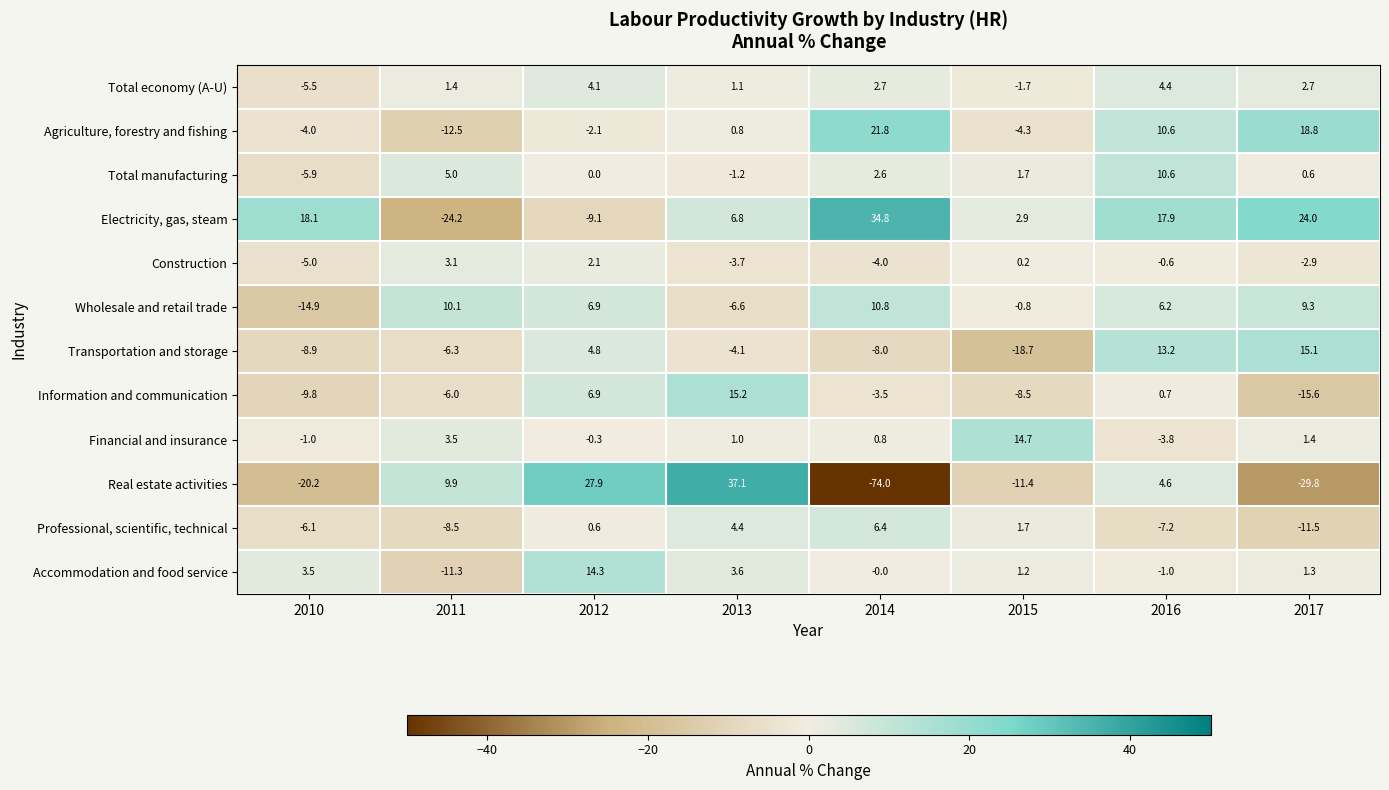

At which label does Electricity, gas, steam first exceed 17?

2010